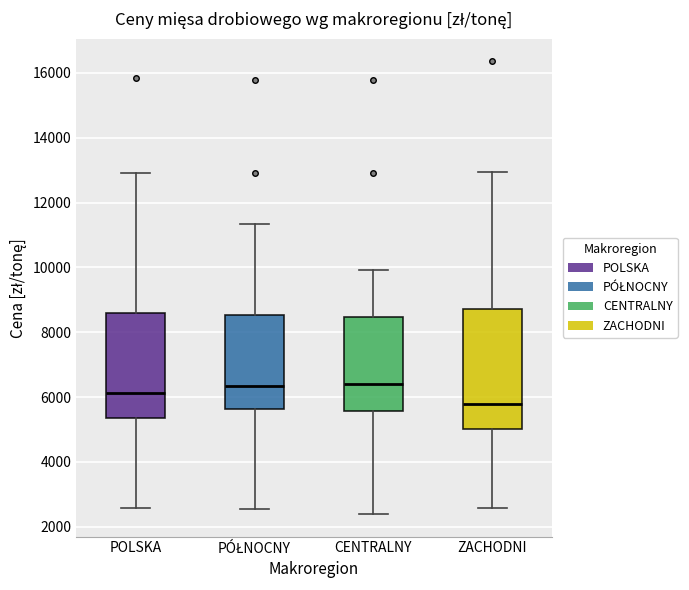

Which box's median line is the lowest?

ZACHODNI